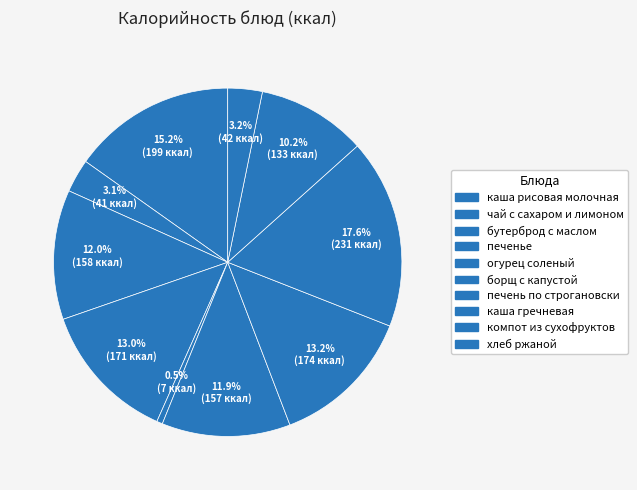

Between печенье and хлеб ржаной, which is larger?

печенье